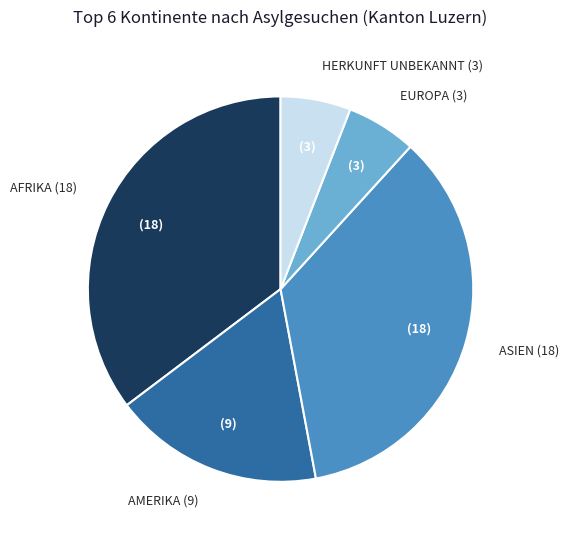

Is there any slice that represents more than half of the pie?

No